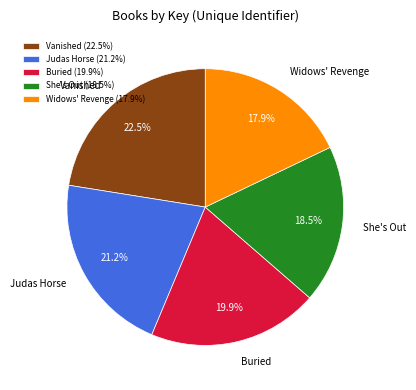

Is there a majority slice in this chart?

No